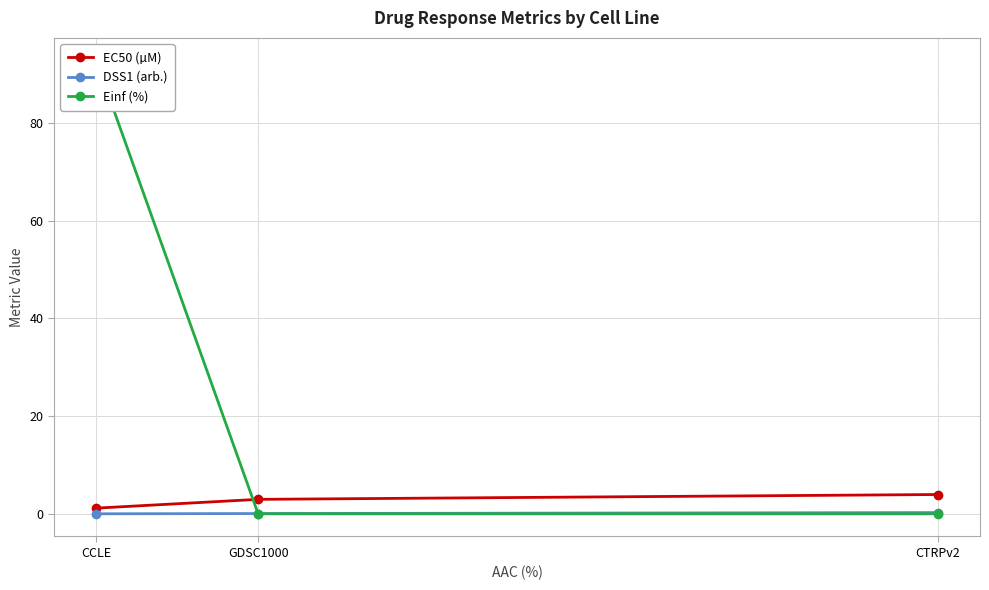

What is the average value of the Einf (%) series?

30.9